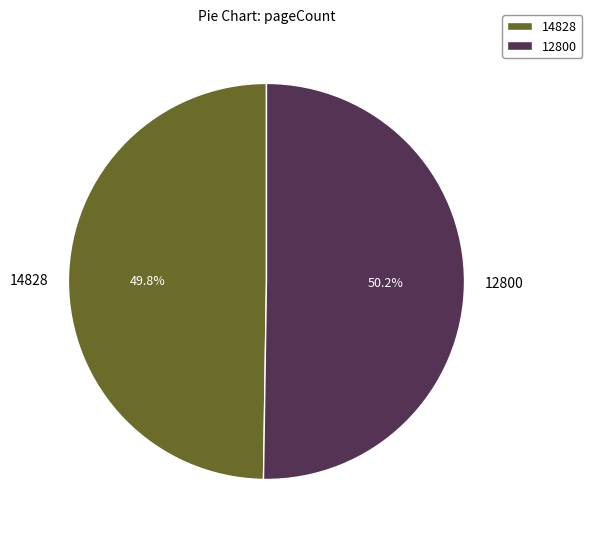

To the nearest percent, what portion does 14828 represent?

50%